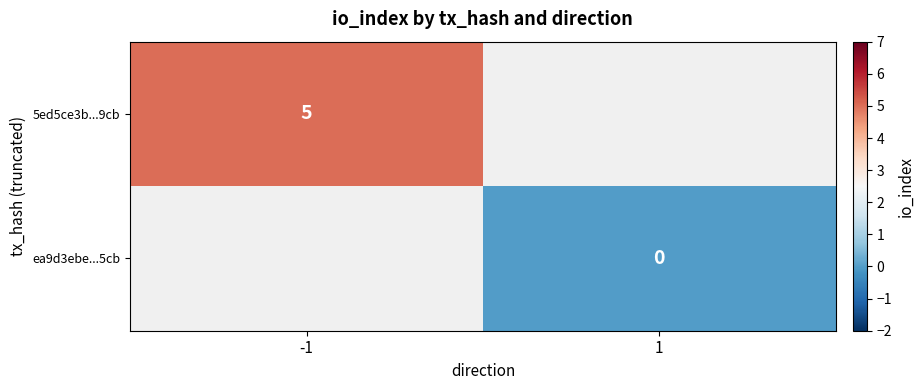

The 5ed5ce3b...9cb series shows 3 at -1. True or false?

False